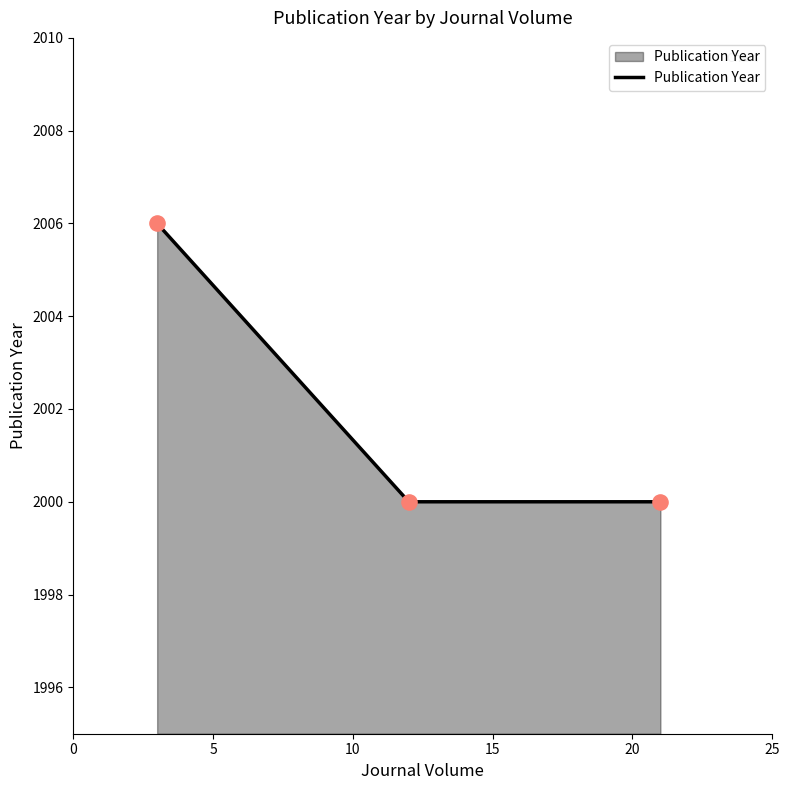

What is the difference between the maximum and minimum values?

6